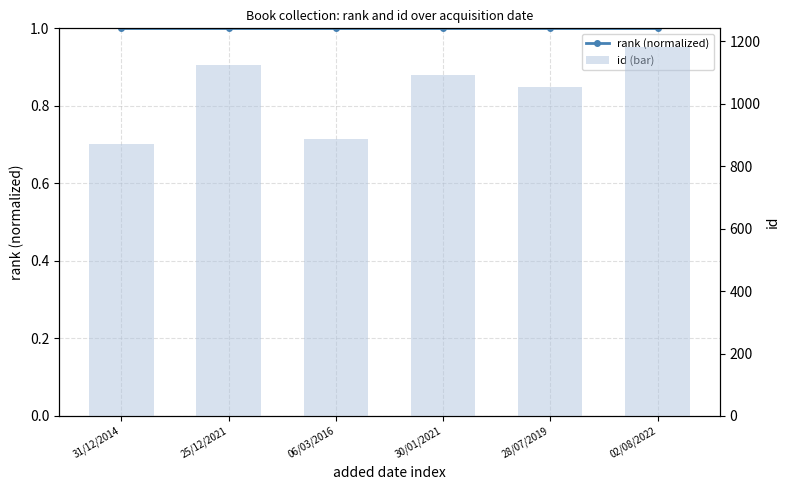

True or false: id (bar) has a value of 1519 at 25/12/2021.

False